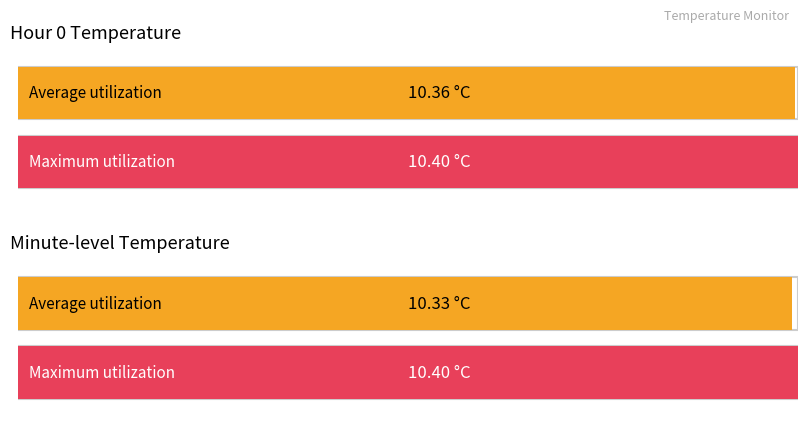

The value of Average utilization at 17 is 14.5. True or false?

False